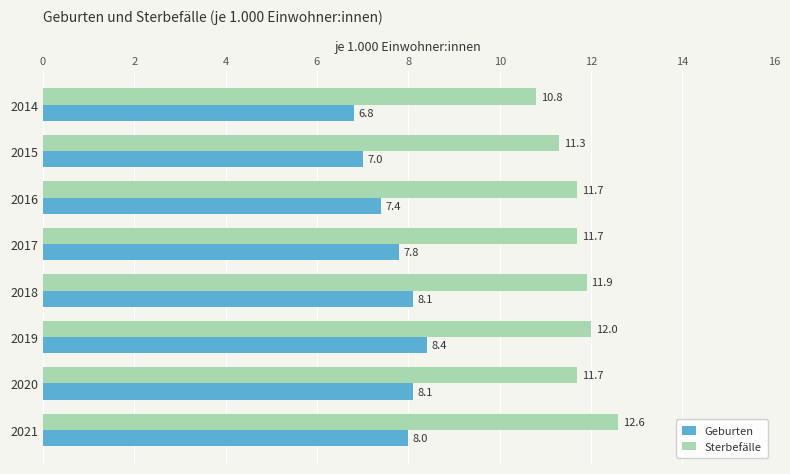

Which category has the highest value in the Geburten series?

2019